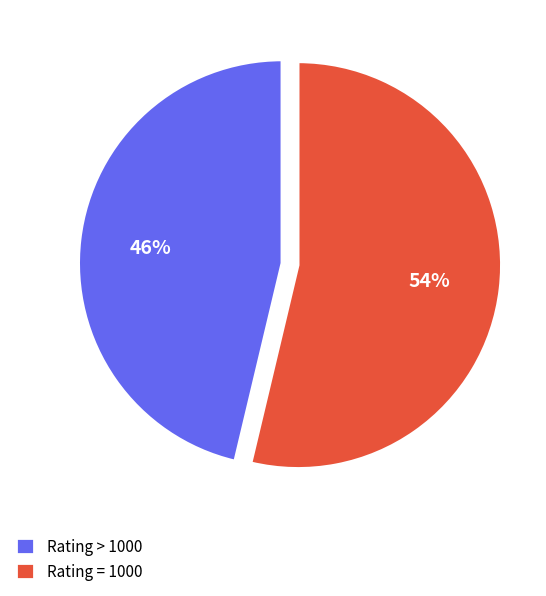

Which category has the biggest portion of the pie?

Rating = 1000